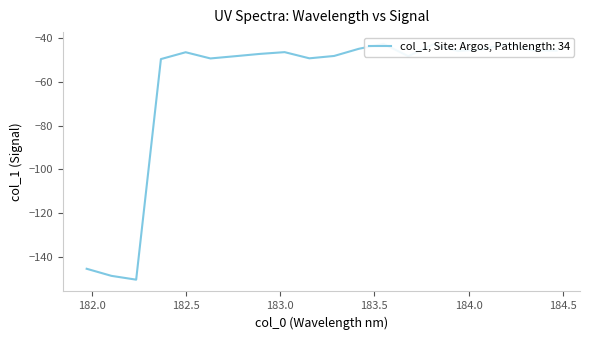

Count the number of values greater than -46.

7